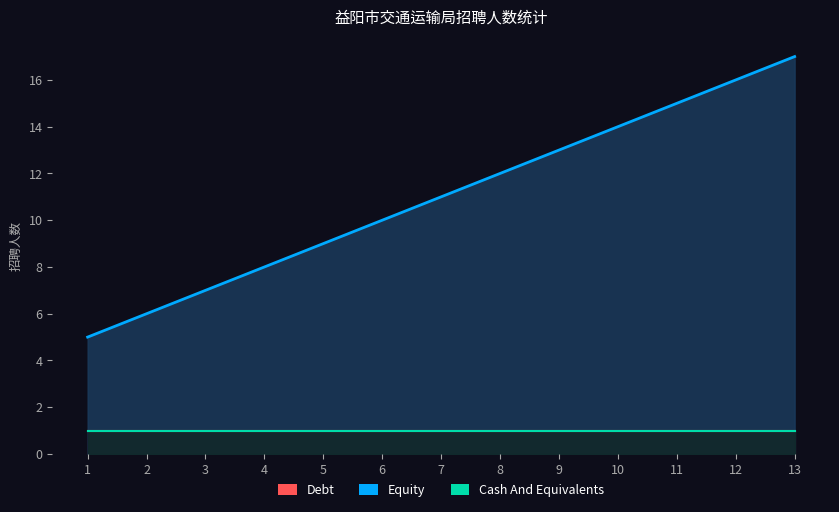

Reading right to left, transcribe all the data shown in this chart.

Debt: 13=1	12=1	11=1	10=1	9=1	8=1	7=1	6=1	5=1	4=1	3=1	2=1	1=1
Equity: 13=17	12=16	11=15	10=14	9=13	8=12	7=11	6=10	5=9	4=8	3=7	2=6	1=5
Cash And Equivalents: 13=1	12=1	11=1	10=1	9=1	8=1	7=1	6=1	5=1	4=1	3=1	2=1	1=1